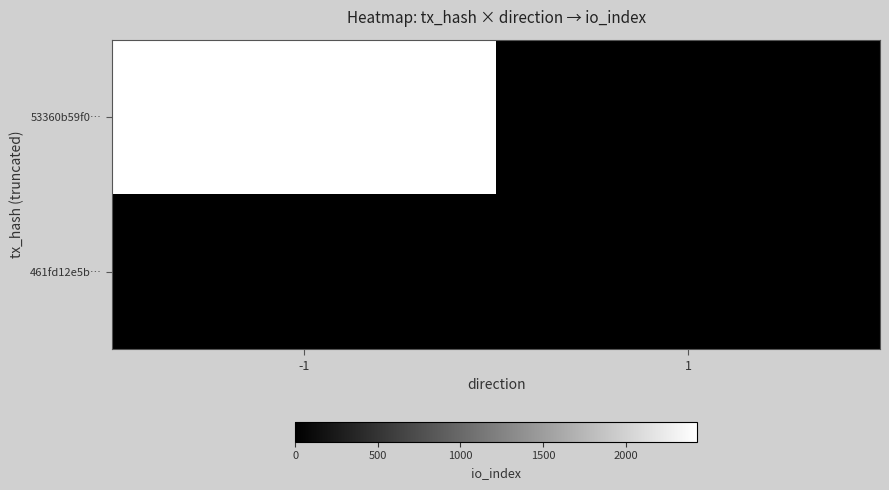

What is the highest value of the 461fd12e5b… series?

3